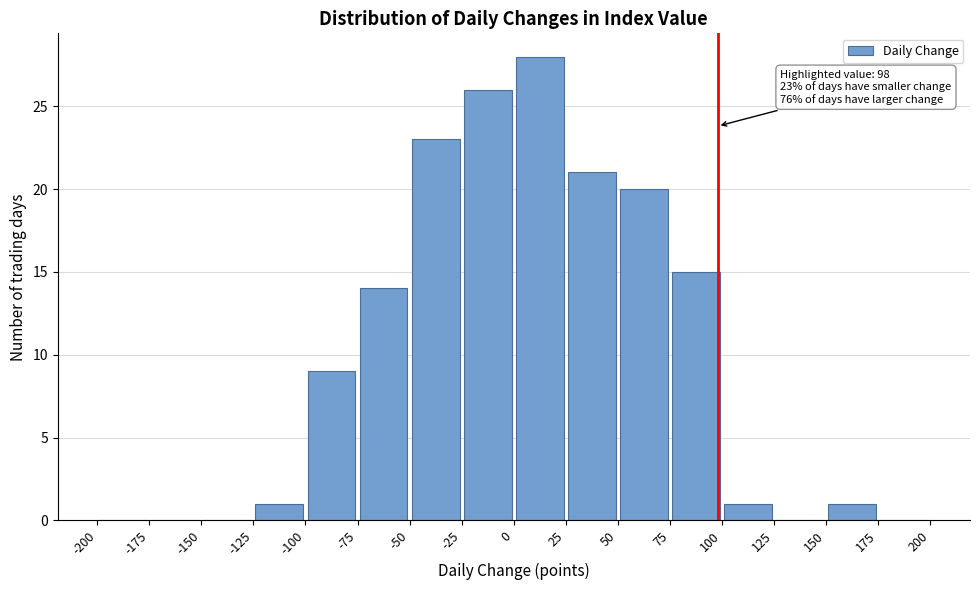

Over which range of the x-axis is the bar tallest?

0 to 25